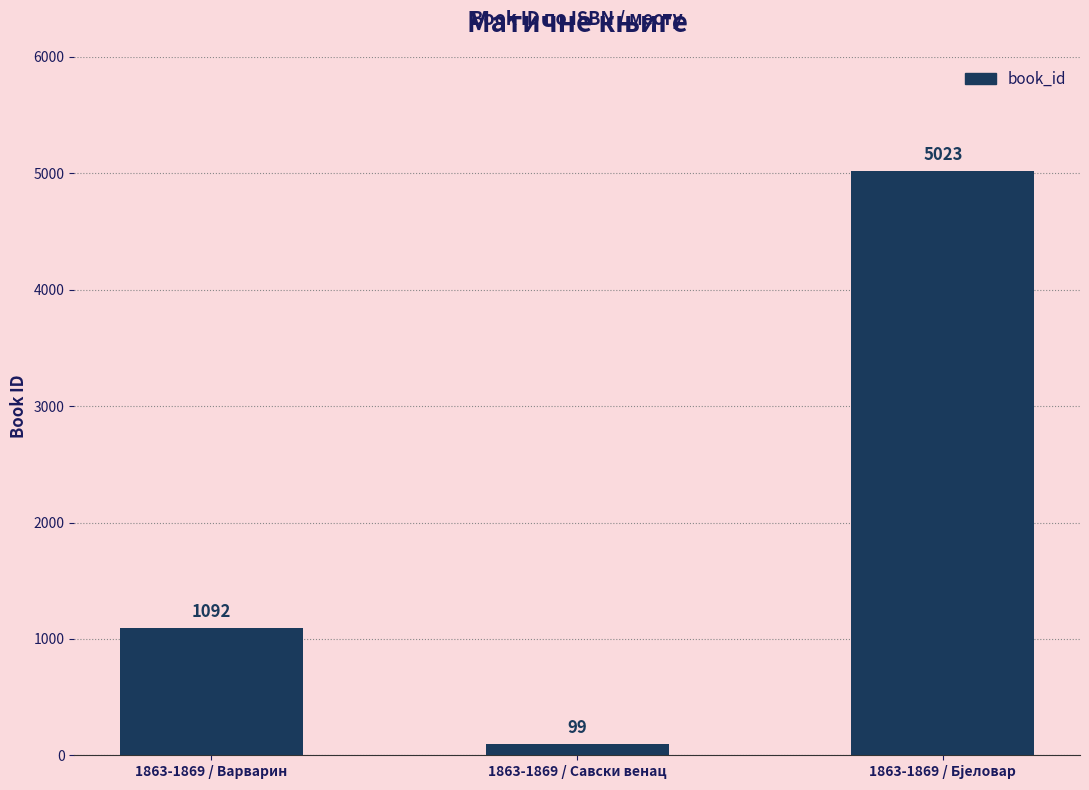

What is the greatest value displayed?

5023